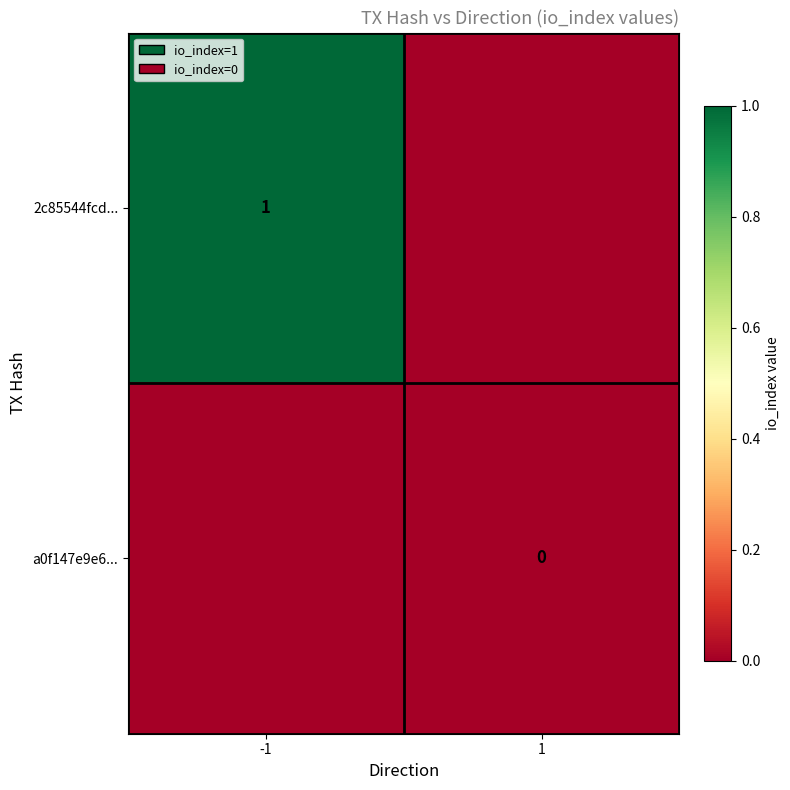

Rank the series at -1 from highest to lowest value.

2c85544fcd..., a0f147e9e6...